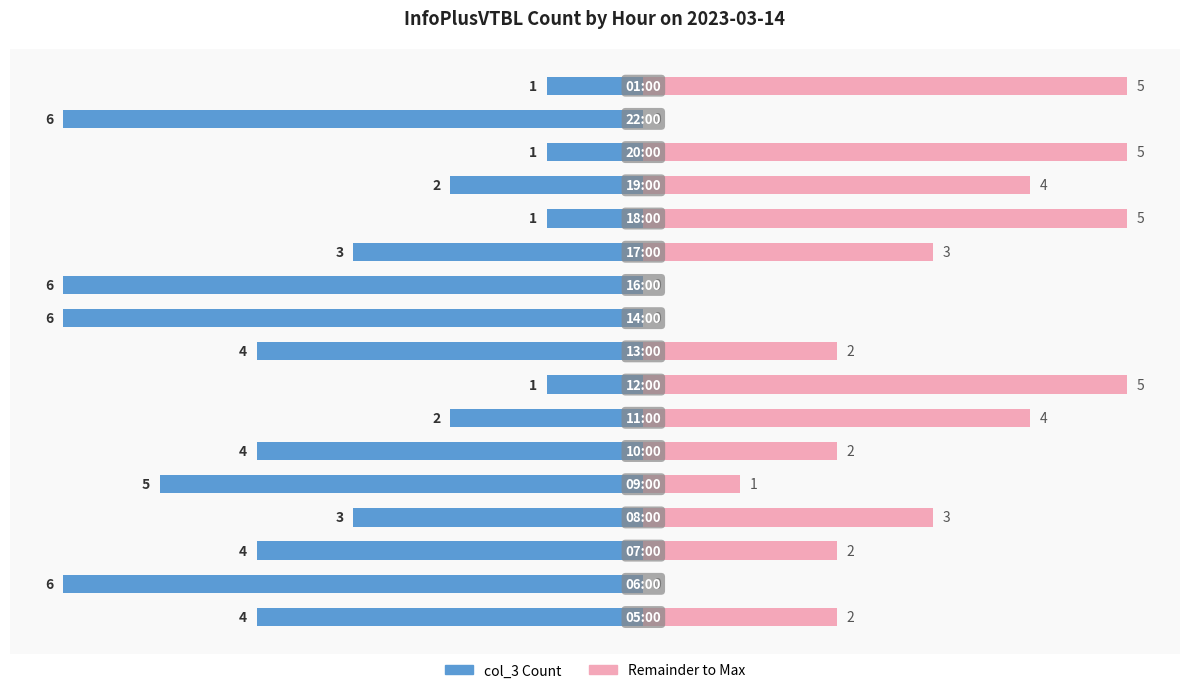

What is the highest value of the col_3 (remainder) series?

5